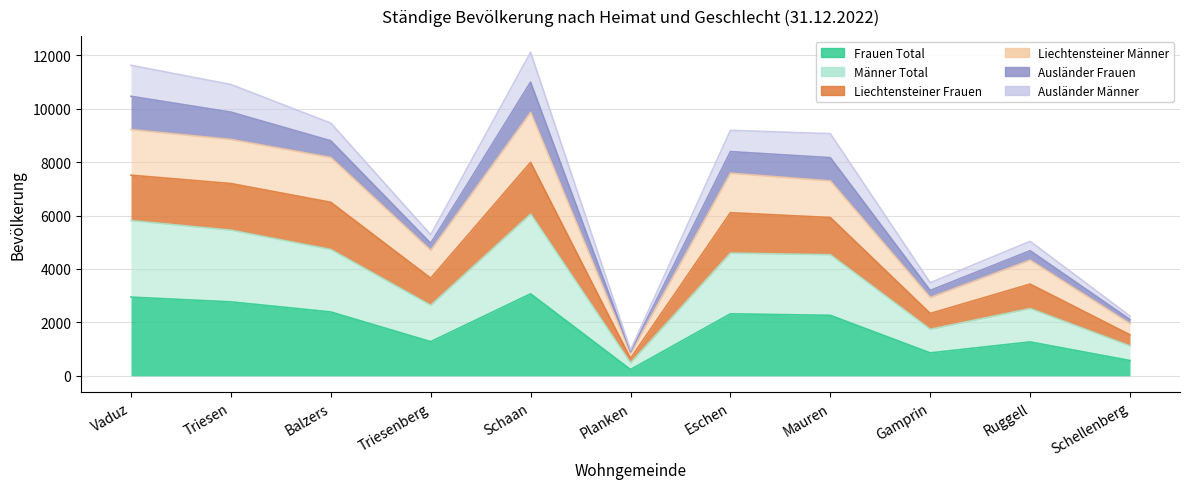

What is the sum of all Frauen Total values?

19989